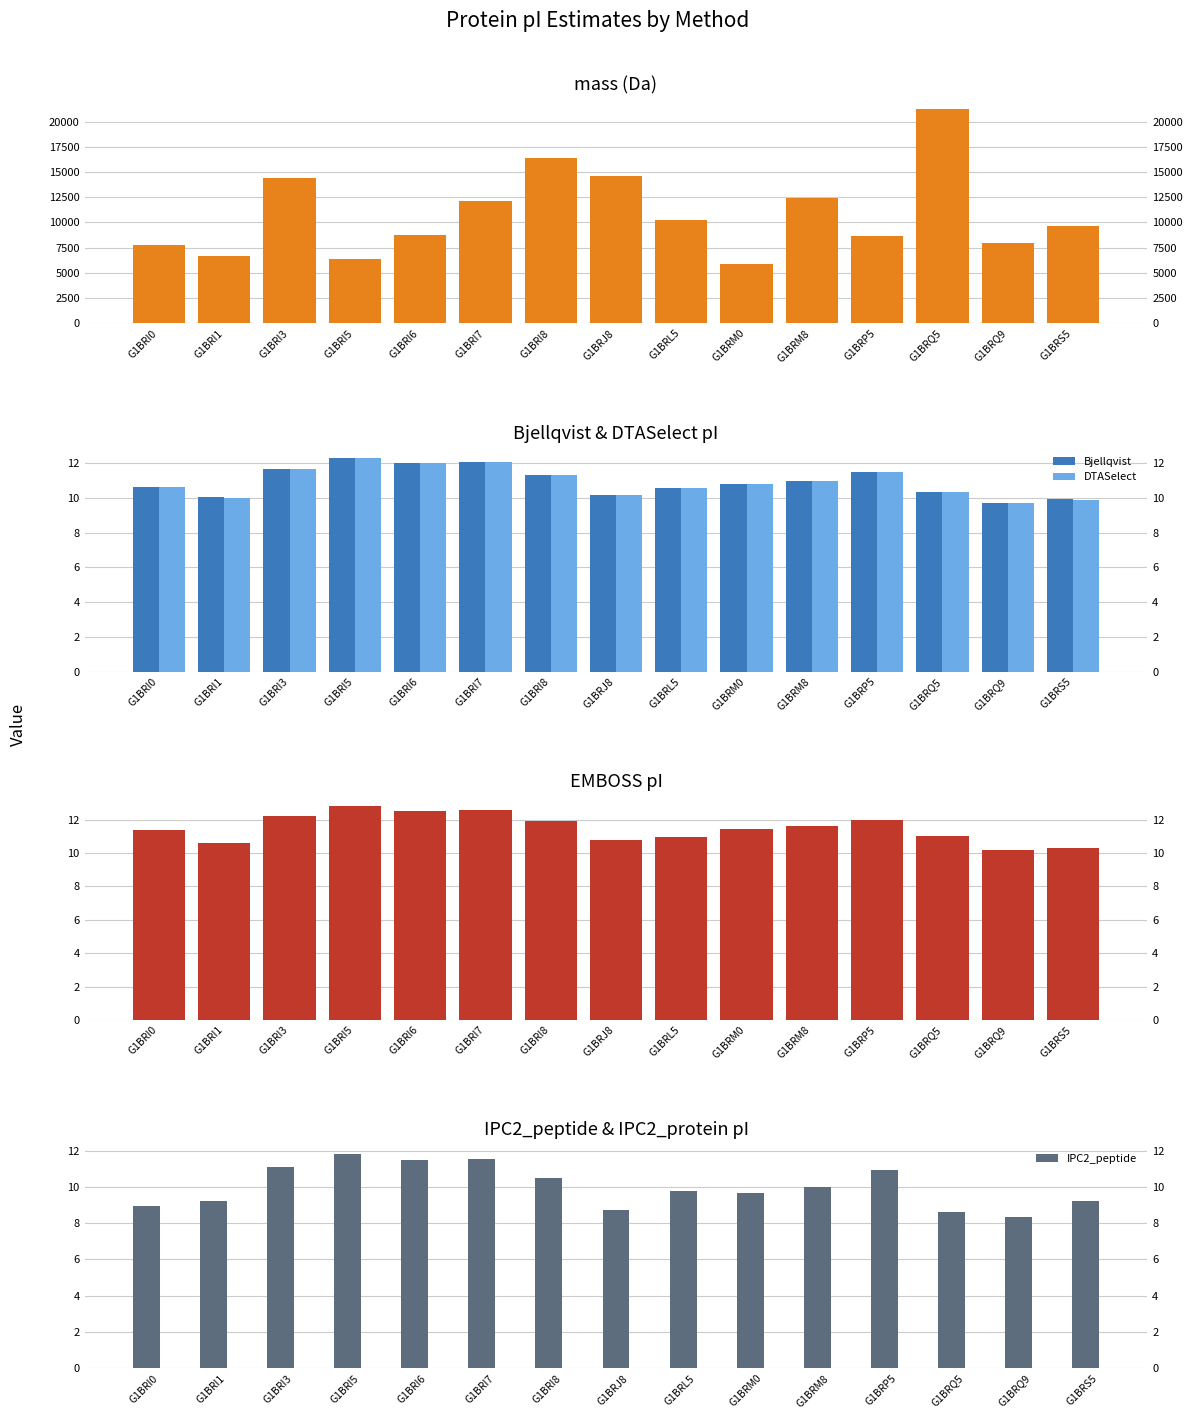

What is the label of the 6th bar from the right?

G1BRM0